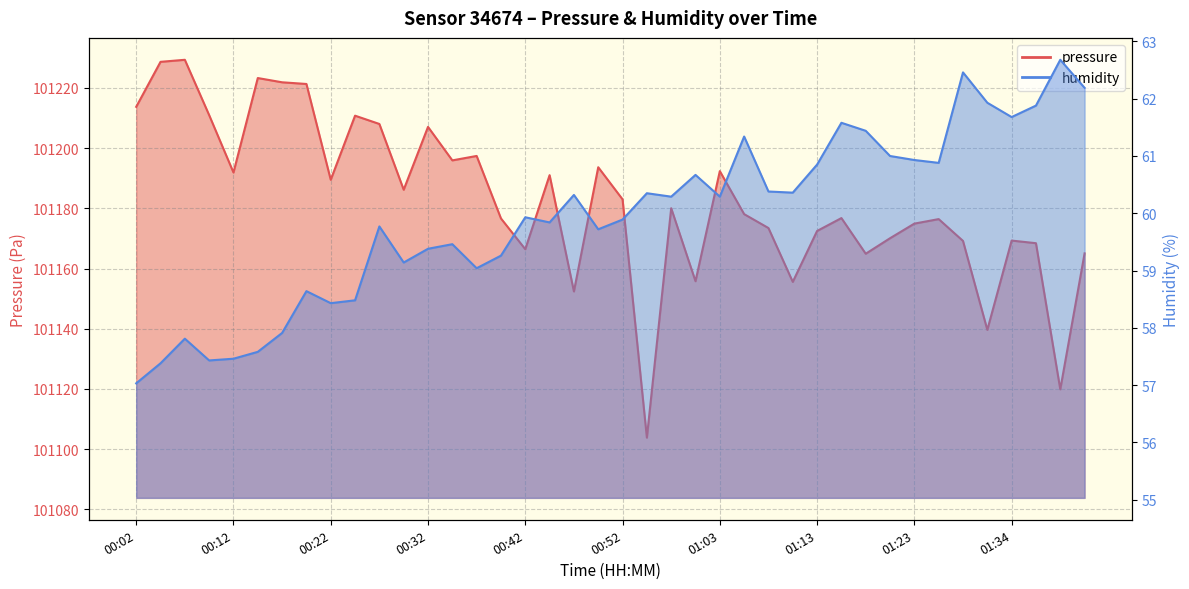

At which category is the sum across all series the highest?

00:07